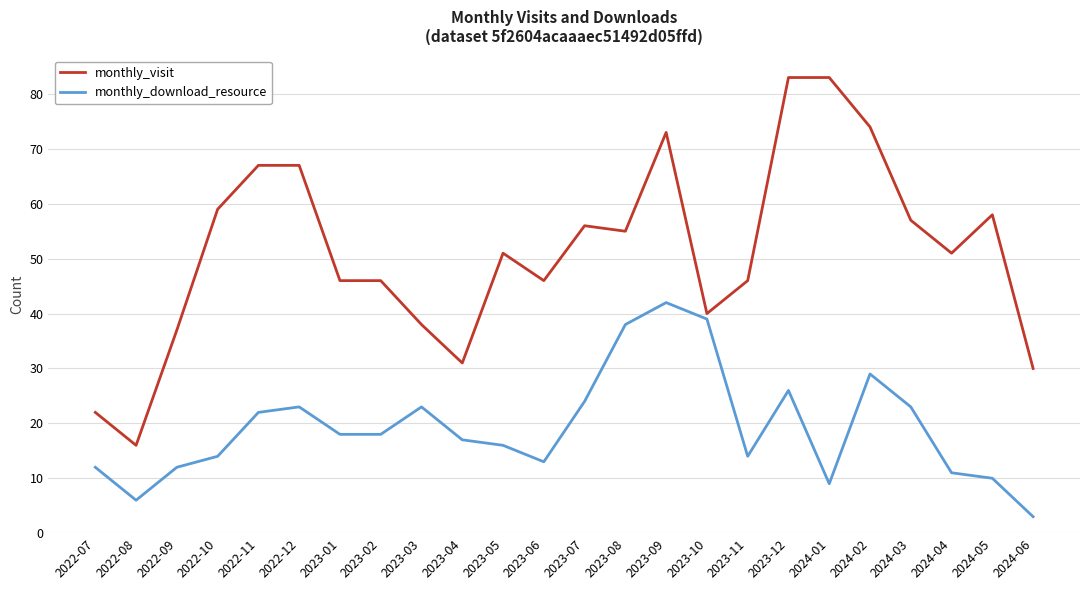

At which label does monthly_download_resource reach its peak?

2023-09